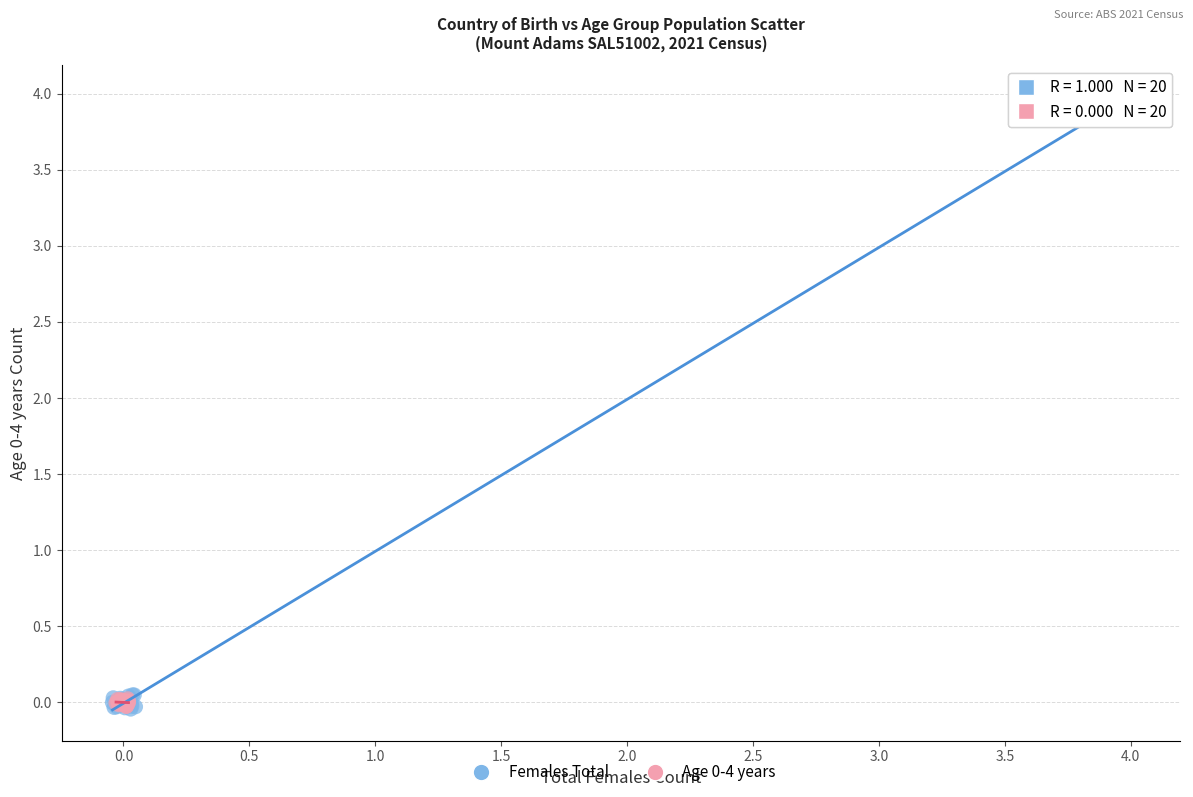

Which series reaches the maximum Y coordinate?

Females Total